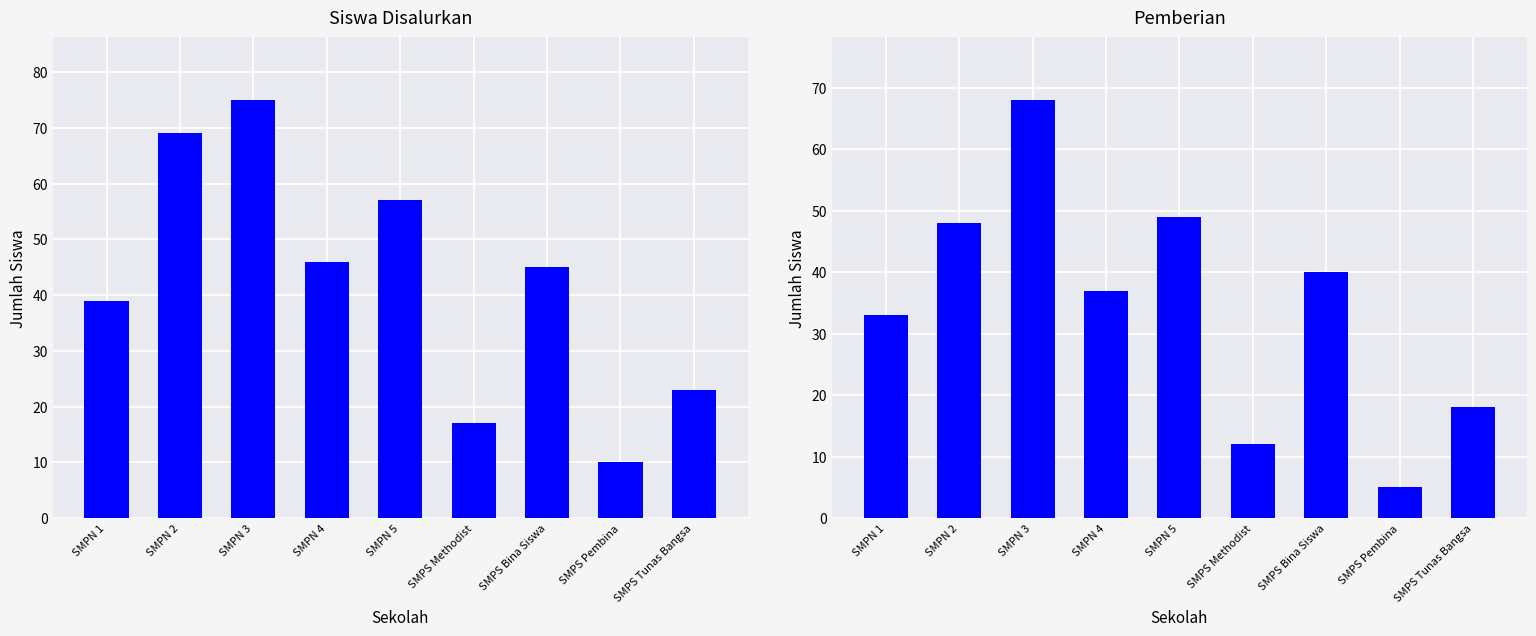

Count the number of data series in this chart.

2